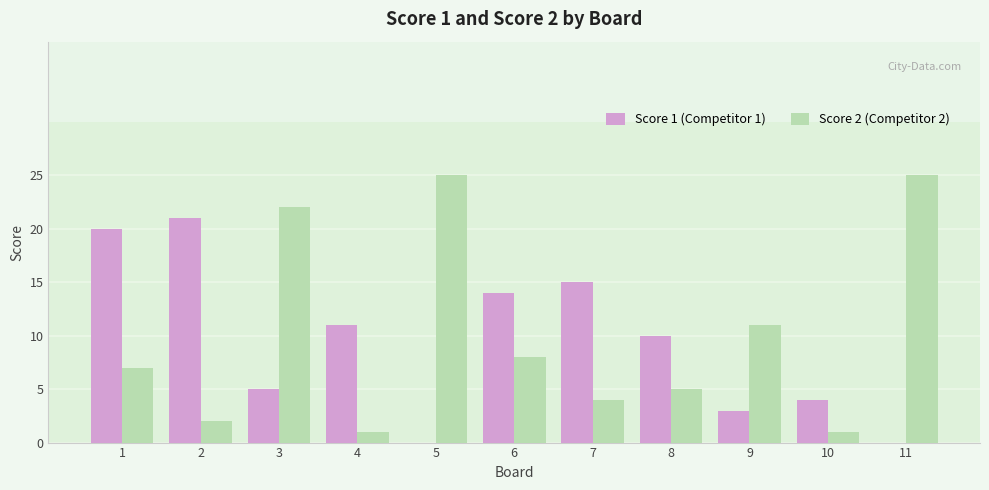

The value of Score 1 (Competitor 1) at 4 is 4. True or false?

False